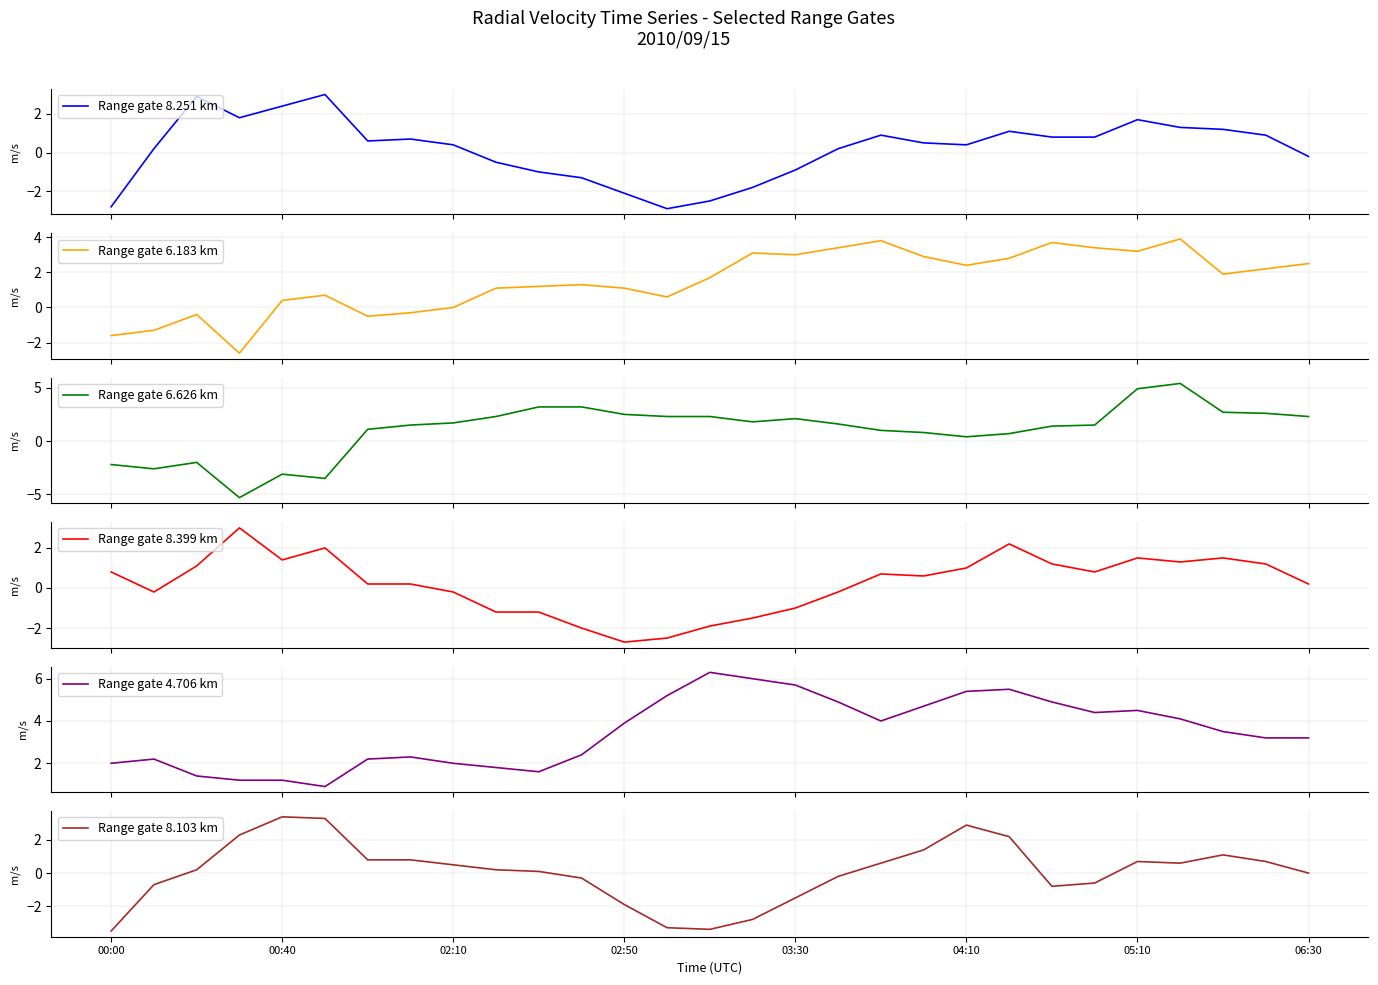

What is the lowest value of the Range gate 8.399 km series?

-2.7